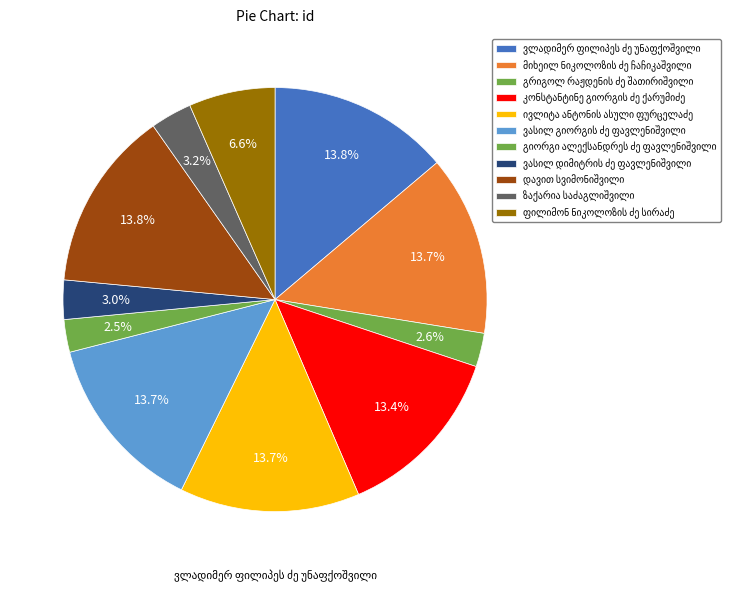

The კონსტანტინე გიორგის ძე ქარუმიძე slice represents 13% of the pie. True or false?

True